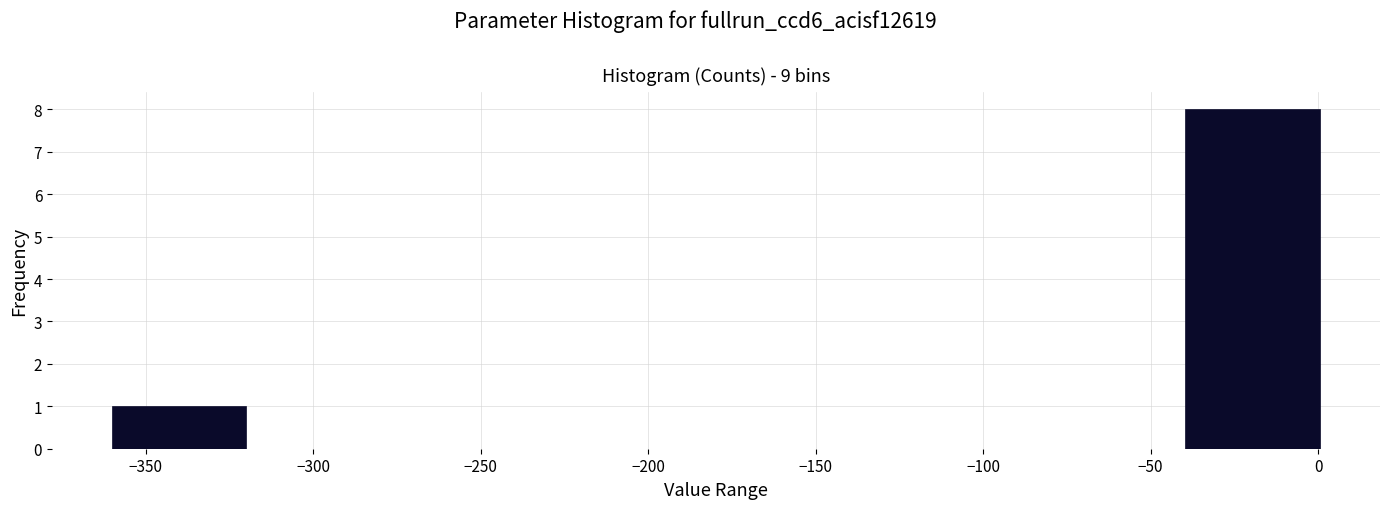

Reading left to right, list every bar in this chart as the range it spans on the x-axis followed by its height. Neither the bar edges nor the heights are printed on the chart, so give them approximately, as read against the axes.

-360 to -320: 1
-320 to -280: 0
-280 to -240: 0
-240 to -200: 0
-200 to -160: 0
-160 to -120: 0
-120 to -80: 0
-80 to -40: 0
-40 to 0: 8